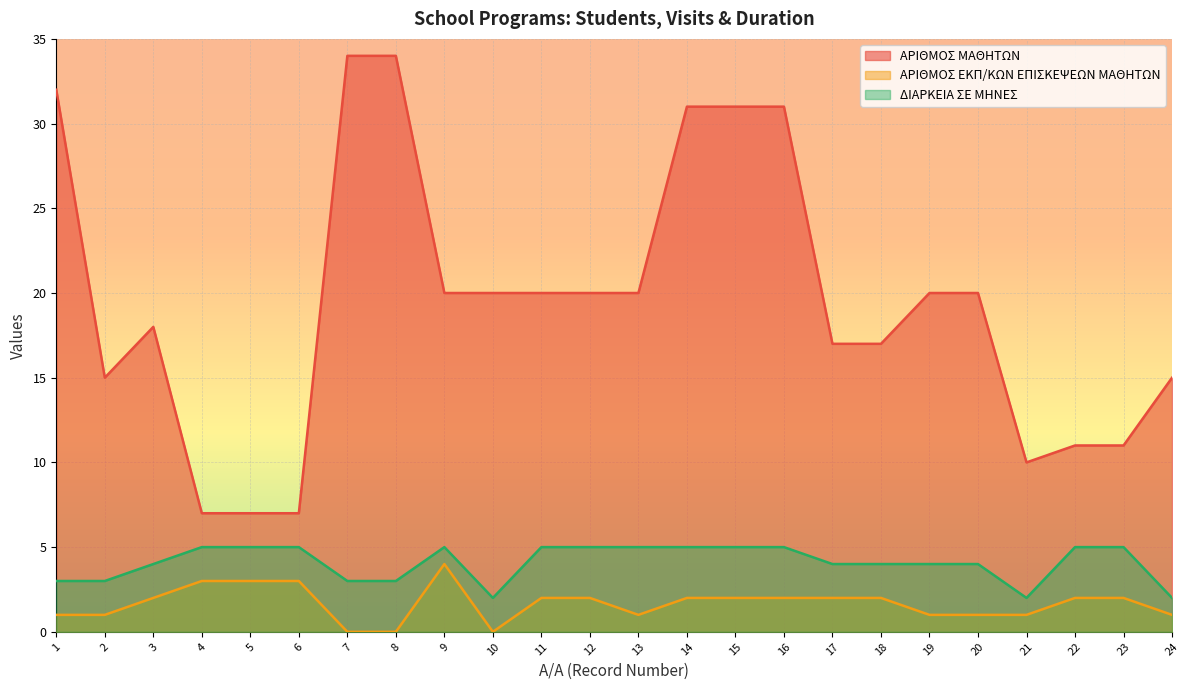

True or false: ΑΡΙΘΜΟΣ ΕΚΠ/ΚΩΝ ΕΠΙΣΚΕΨΕΩΝ ΜΑΘΗΤΩΝ and ΑΡΙΘΜΟΣ ΜΑΘΗΤΩΝ cross at least once.

False